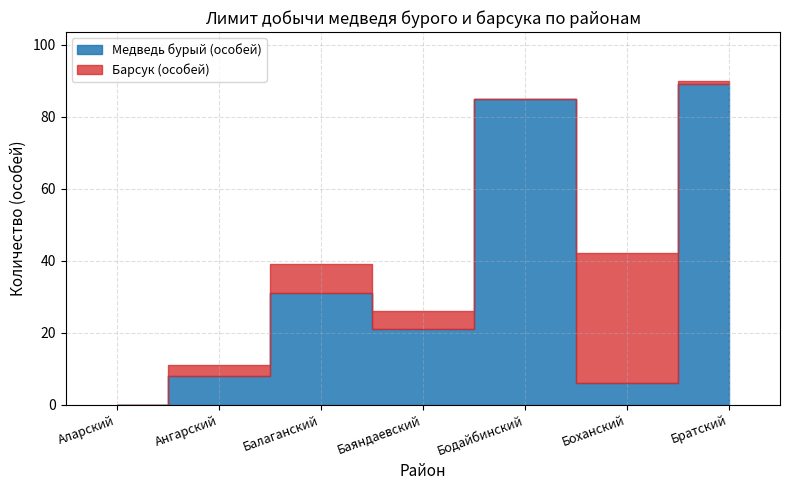

Reading left to right, what are all the values shown in this chart?

Медведь бурый (особей): Аларский=0	Ангарский=8	Балаганский=31	Баяндаевский=21	Бодайбинский=85	Боханский=6	Братский=89
Барсук (особей): Аларский=0	Ангарский=3	Балаганский=8	Баяндаевский=5	Бодайбинский=0	Боханский=36	Братский=1